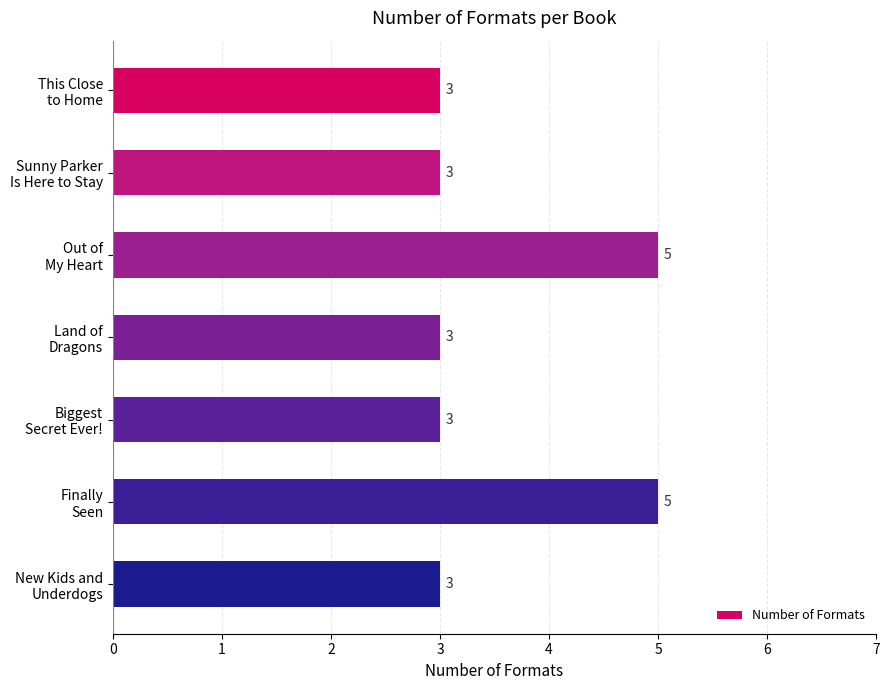

Reading top to bottom, list all the values displayed in this chart.

3	3	5	3	3	5	3